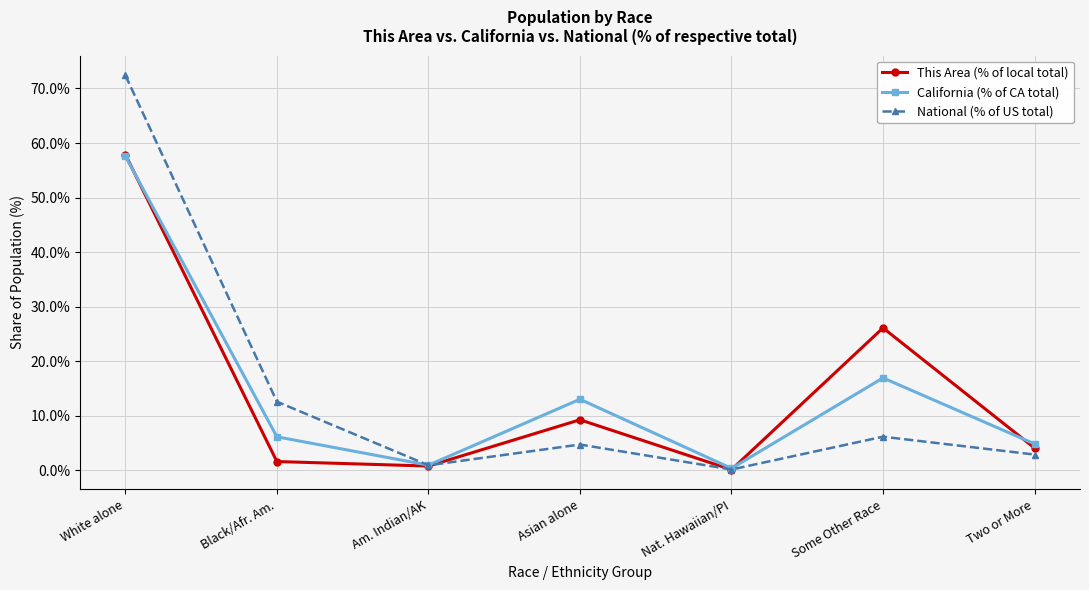

Does the chart have visible grid lines?

Yes